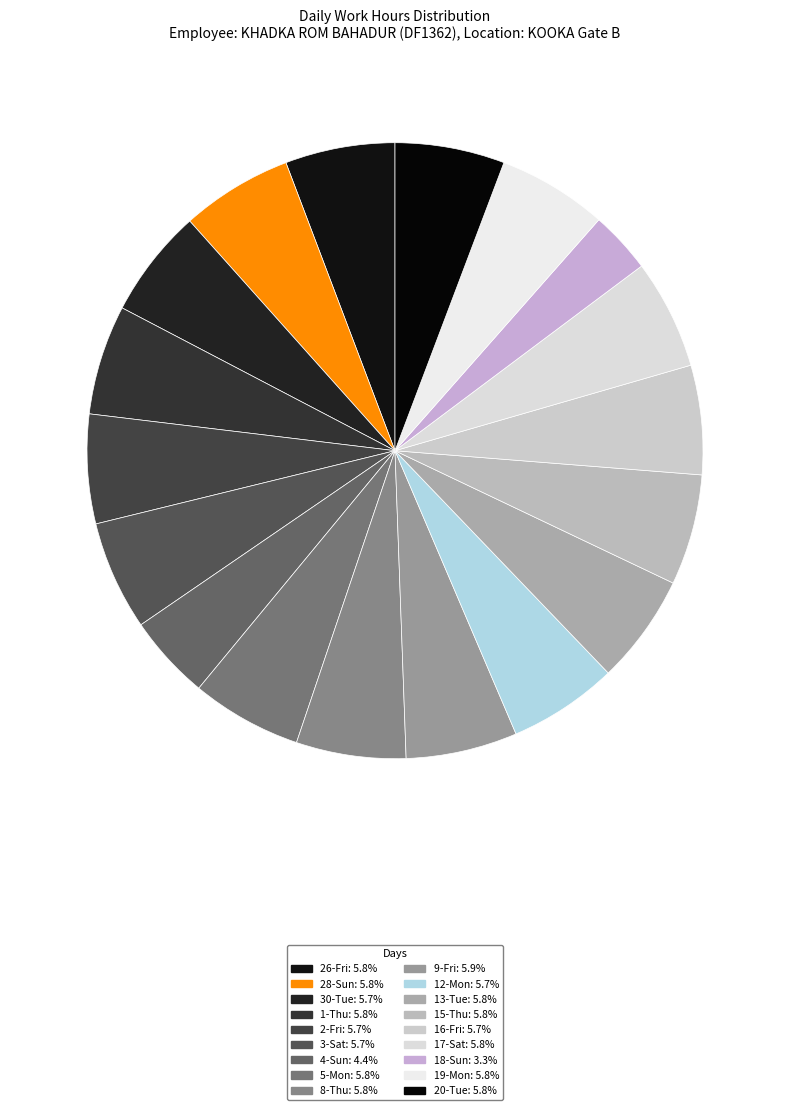

True or false: 19-Mon accounts for 17% of the total.

False